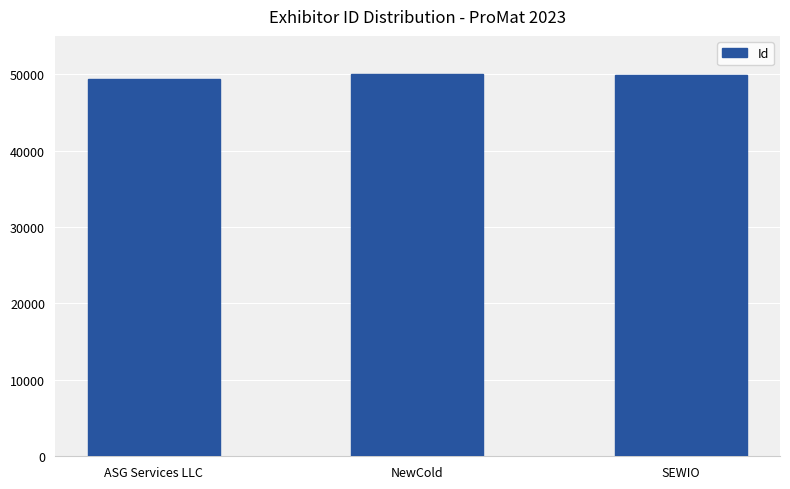

Approximately how many times larger is the value at ASG Services LLC compared to SEWIO?

1.0